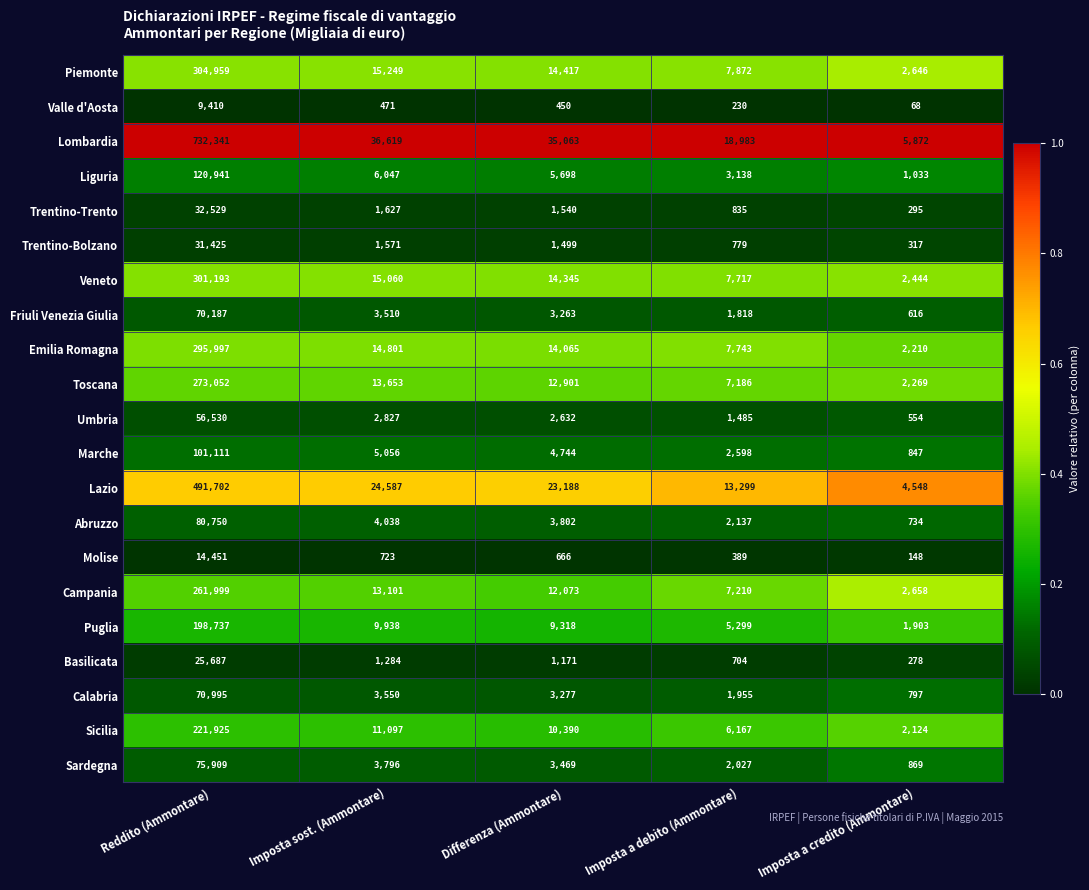

At which category does the chart reach its minimum across all series?

Imposta a credito (Ammontare)